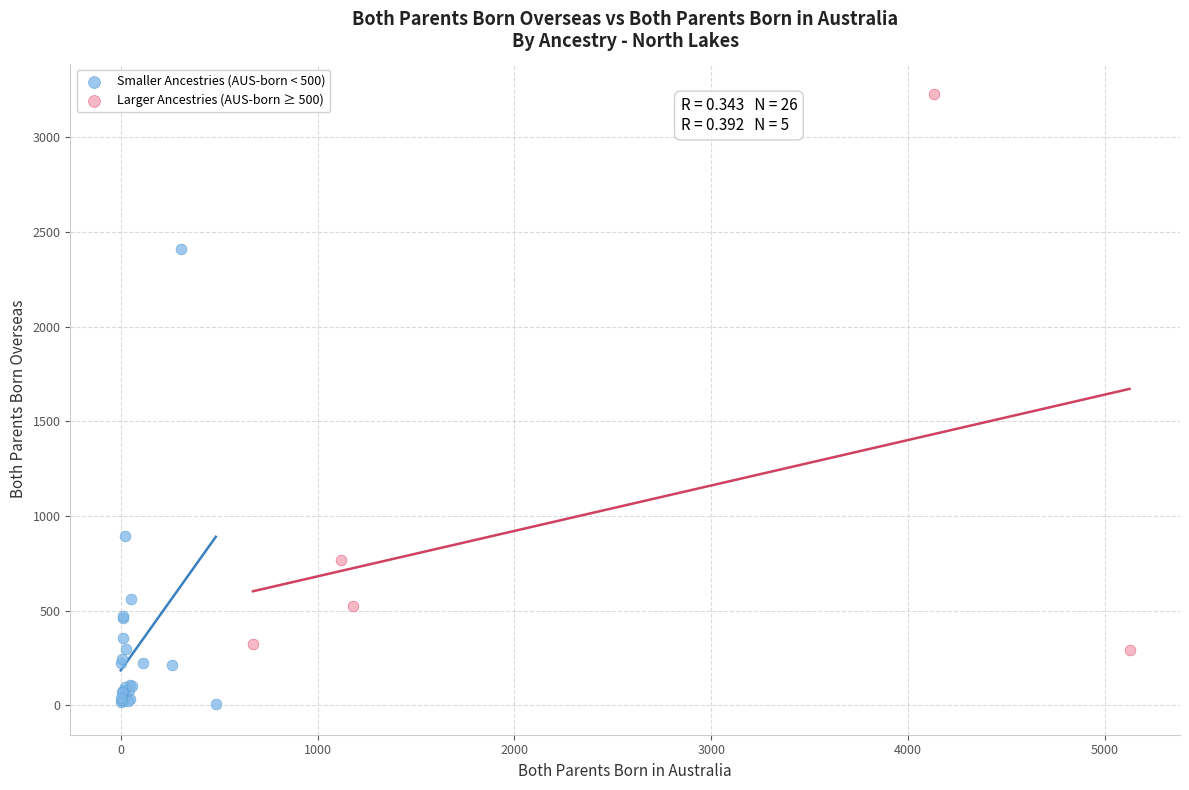

Which series contains the lowest Y value?

Smaller Ancestries (AUS-born < 500)